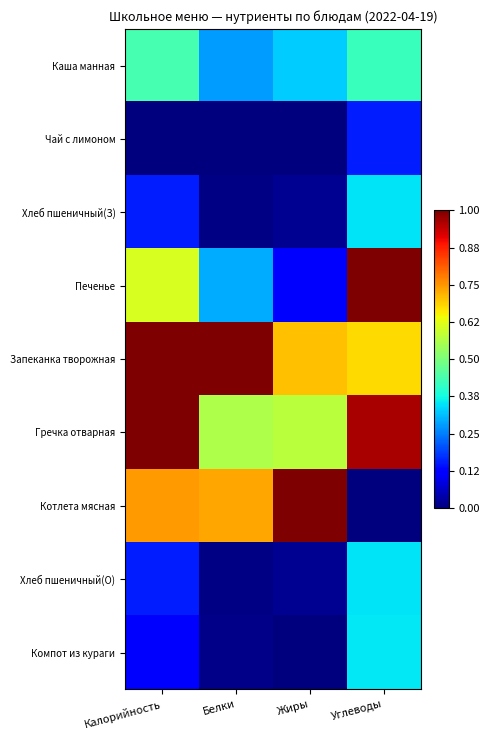

Which series has the largest total across all categories?

Запеканка творожная